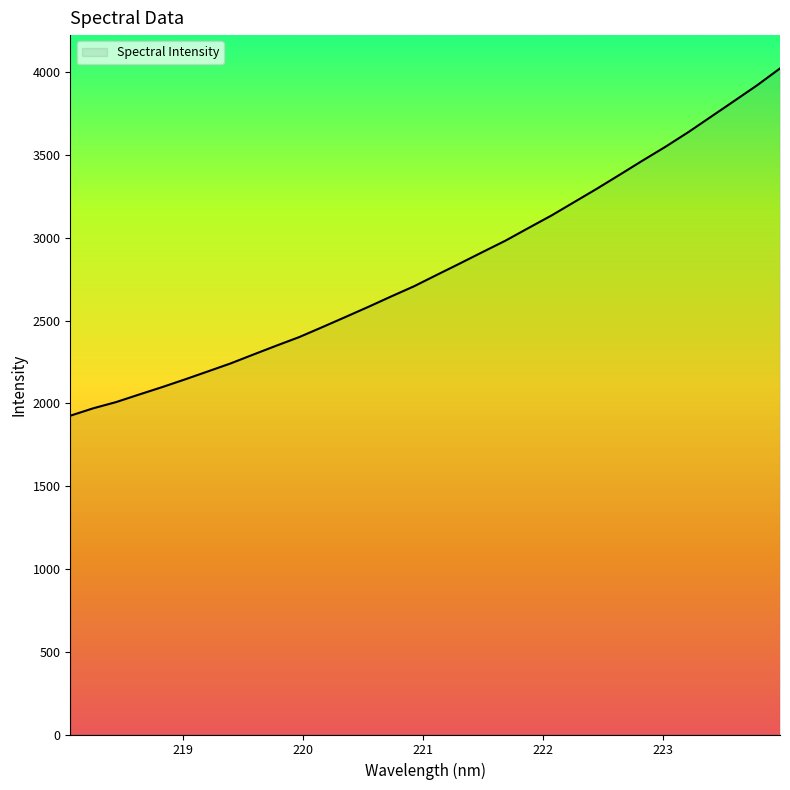

What is the smallest value displayed?

1925.7